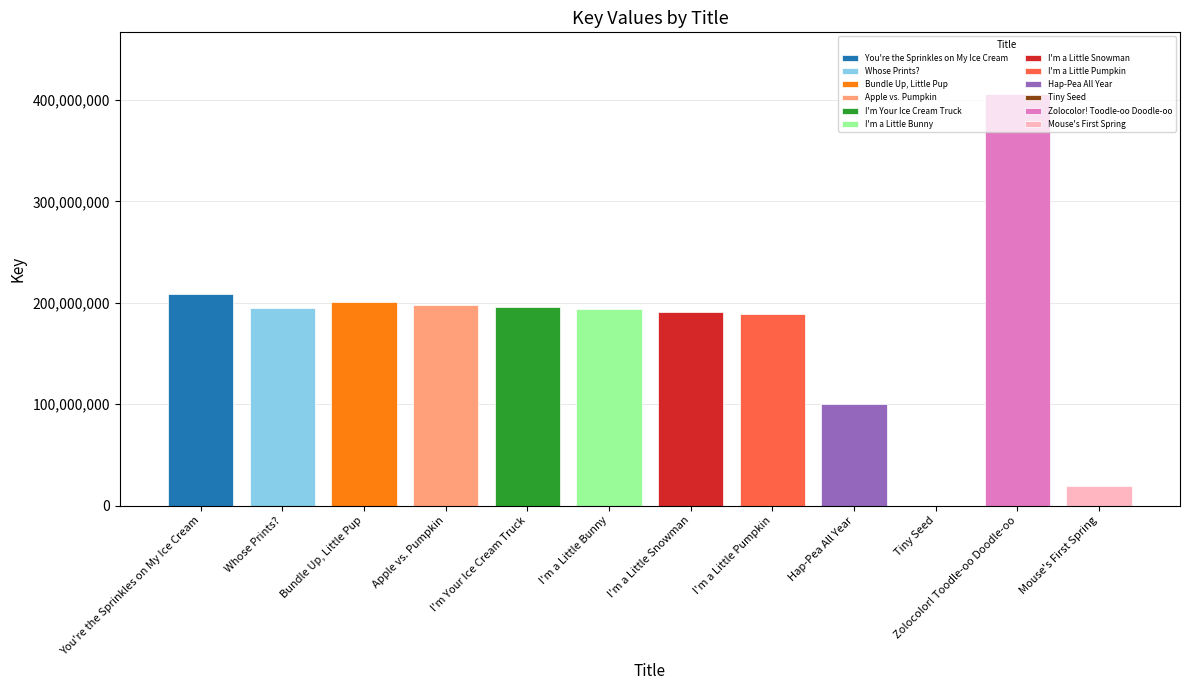

Count the number of categories in the chart.

12